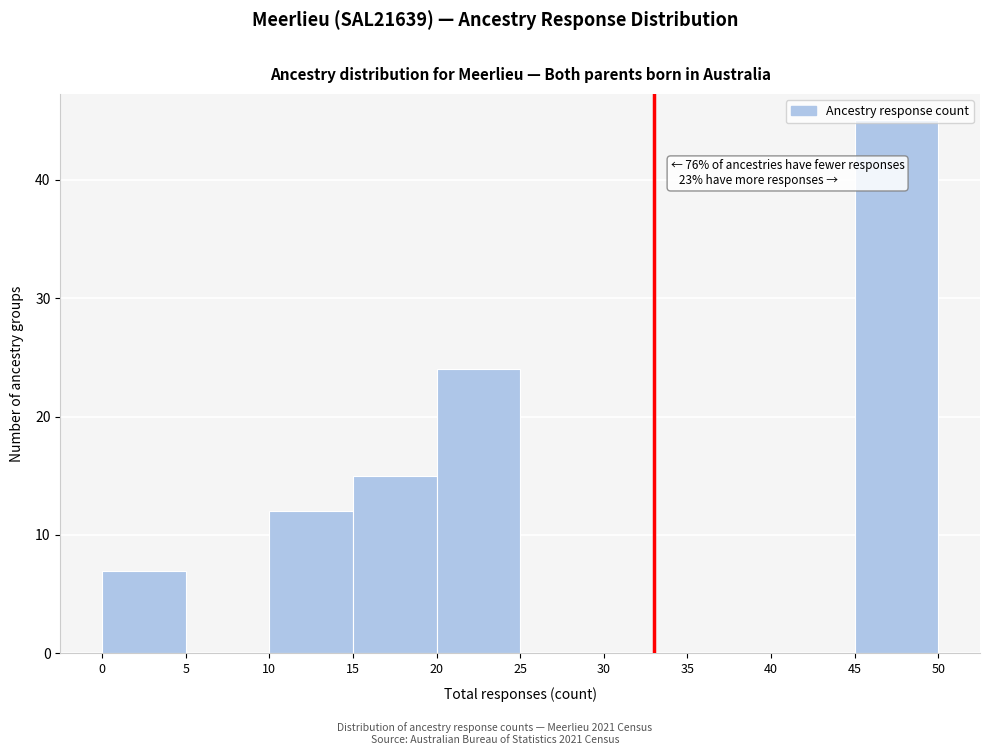

Which range on the x-axis has the tallest bar?

45 to 50